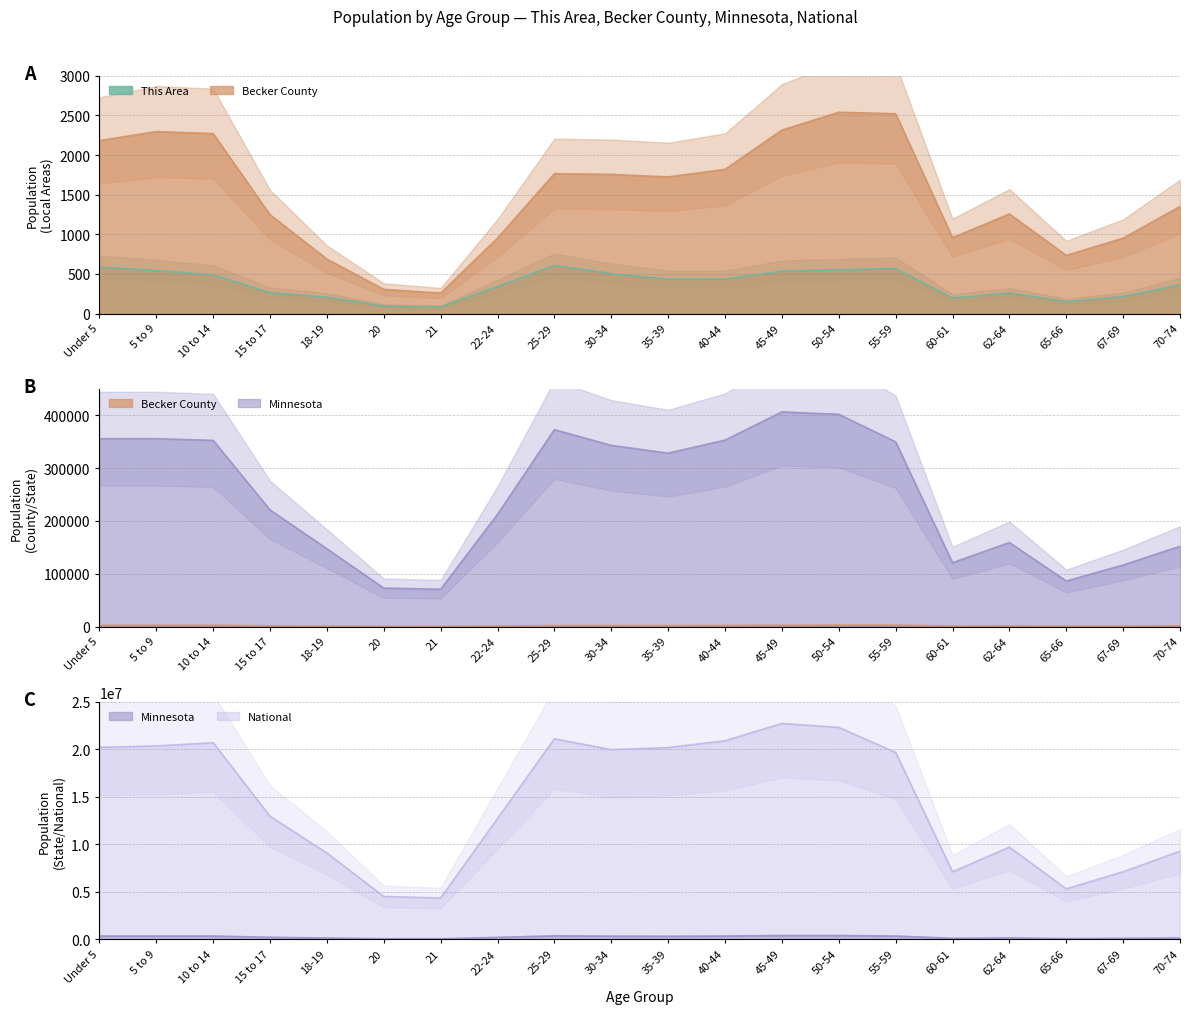

What is the label of the 12th point from the right?

25-29